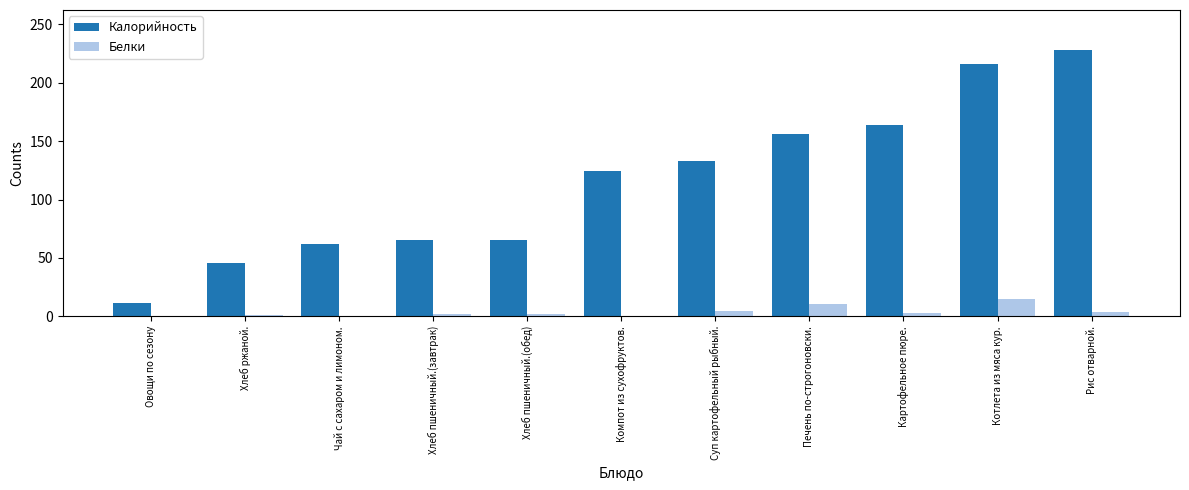

Is it true that Белки equals 10.9 at Печень по-строгоновски.?

True